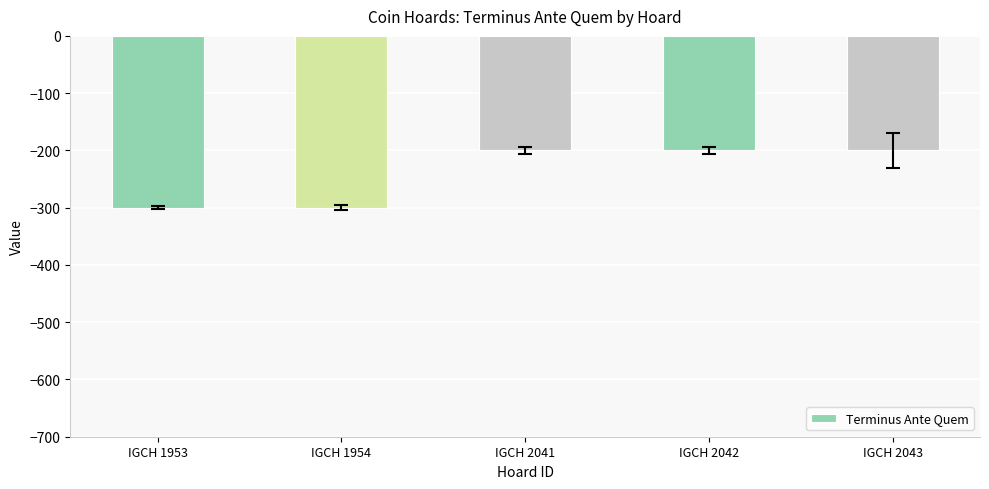

How many series are shown in this chart?

1